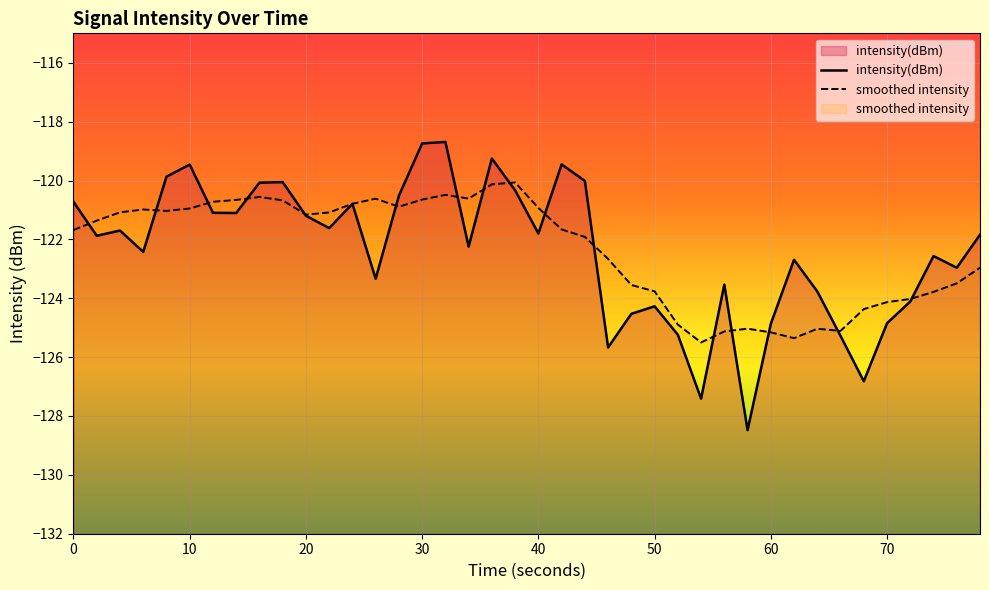

What is the smallest value displayed?

-128.5